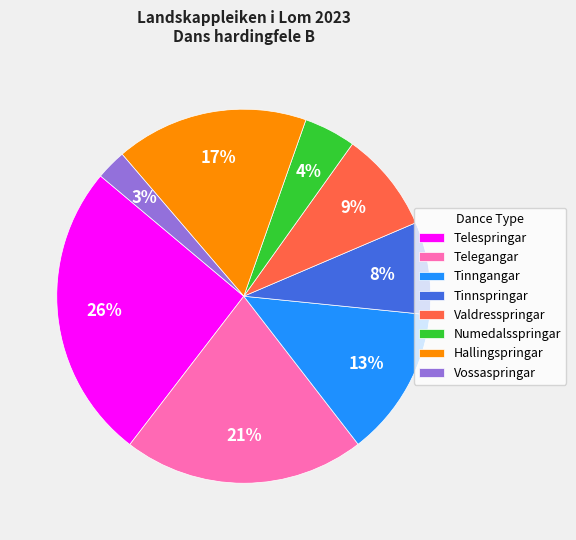

Which has a higher value, Tinngangar or Telespringar?

Telespringar